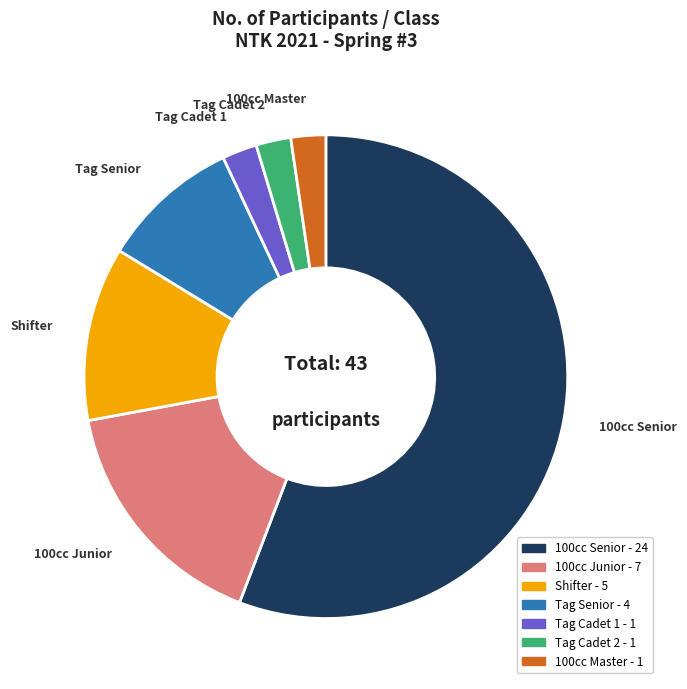

Is there a majority slice in this chart?

Yes